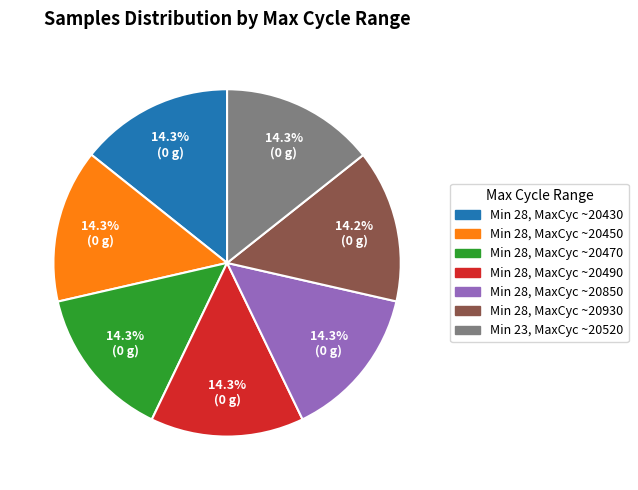

Do Min 28, MaxCyc ~20490 and Min 28, MaxCyc ~20450 together represent more than half of the pie?

No